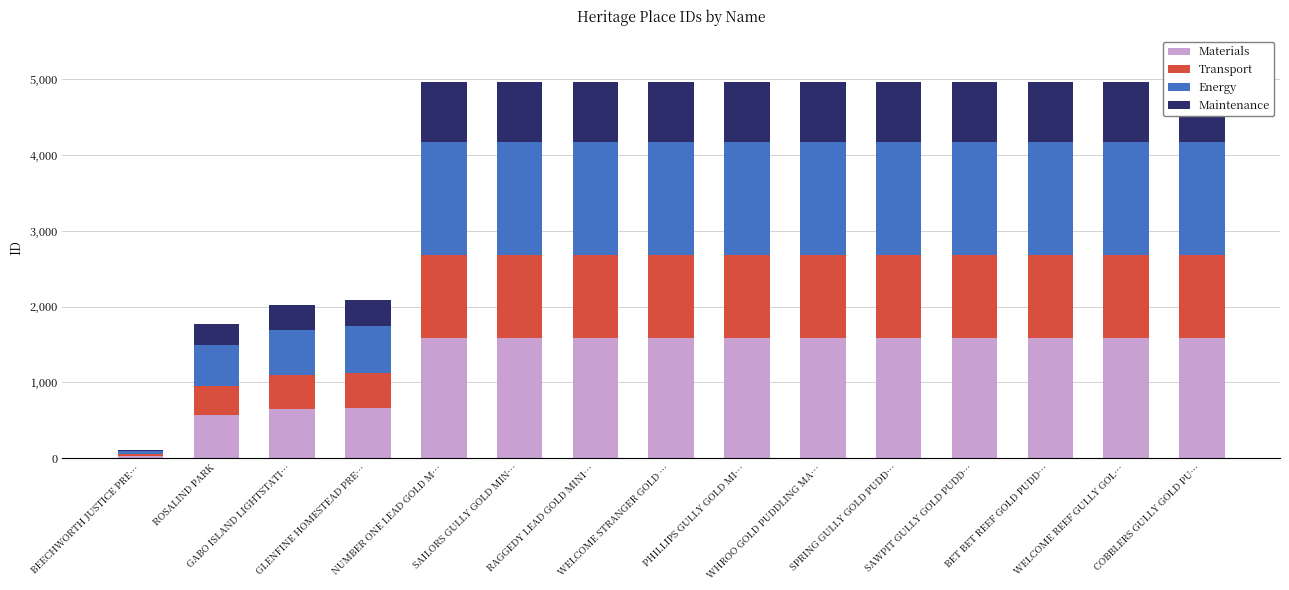

Reading left to right, extract all data points from this chart.

Materials: BEECHWORTH JUSTICE PRE…=34.6	ROSALIND PARK=567.7	GABO ISLAND LIGHTSTATI…=647.0	GLENFINE HOMESTEAD PRE…=666.9	NUMBER ONE LEAD GOLD M…=1587.8	SAILORS GULLY GOLD MIN…=1588.2	RAGGEDY LEAD GOLD MINI…=1588.5	WELCOME STRANGER GOLD …=1588.8	PHILLIPS GULLY GOLD MI…=1589.4	WHROO GOLD PUDDLING MA…=1589.8	SPRING GULLY GOLD PUDD…=1590.1	SAWPIT GULLY GOLD PUDD…=1590.4	BET BET REEF GOLD PUDD…=1590.7	WELCOME REEF GULLY GOL…=1591.0	COBBLERS GULLY GOLD PU…=1591.4
Transport: BEECHWORTH JUSTICE PRE…=23.8	ROSALIND PARK=390.3	GABO ISLAND LIGHTSTATI…=444.8	GLENFINE HOMESTEAD PRE…=458.5	NUMBER ONE LEAD GOLD M…=1091.6	SAILORS GULLY GOLD MIN…=1091.9	RAGGEDY LEAD GOLD MINI…=1092.1	WELCOME STRANGER GOLD …=1092.3	PHILLIPS GULLY GOLD MI…=1092.7	WHROO GOLD PUDDLING MA…=1093.0	SPRING GULLY GOLD PUDD…=1093.2	SAWPIT GULLY GOLD PUDD…=1093.4	BET BET REEF GOLD PUDD…=1093.6	WELCOME REEF GULLY GOL…=1093.8	COBBLERS GULLY GOLD PU…=1094.1
Energy: BEECHWORTH JUSTICE PRE…=32.4	ROSALIND PARK=532.2	GABO ISLAND LIGHTSTATI…=606.6	GLENFINE HOMESTEAD PRE…=625.2	NUMBER ONE LEAD GOLD M…=1488.6	SAILORS GULLY GOLD MIN…=1488.9	RAGGEDY LEAD GOLD MINI…=1489.2	WELCOME STRANGER GOLD …=1489.5	PHILLIPS GULLY GOLD MI…=1490.1	WHROO GOLD PUDDLING MA…=1490.4	SPRING GULLY GOLD PUDD…=1490.7	SAWPIT GULLY GOLD PUDD…=1491.0	BET BET REEF GOLD PUDD…=1491.3	WELCOME REEF GULLY GOL…=1491.6	COBBLERS GULLY GOLD PU…=1491.9
Maintenance: BEECHWORTH JUSTICE PRE…=17.3	ROSALIND PARK=283.8	GABO ISLAND LIGHTSTATI…=323.5	GLENFINE HOMESTEAD PRE…=333.4	NUMBER ONE LEAD GOLD M…=793.9	SAILORS GULLY GOLD MIN…=794.1	RAGGEDY LEAD GOLD MINI…=794.2	WELCOME STRANGER GOLD …=794.4	PHILLIPS GULLY GOLD MI…=794.7	WHROO GOLD PUDDLING MA…=794.9	SPRING GULLY GOLD PUDD…=795.0	SAWPIT GULLY GOLD PUDD…=795.2	BET BET REEF GOLD PUDD…=795.4	WELCOME REEF GULLY GOL…=795.5	COBBLERS GULLY GOLD PU…=795.7